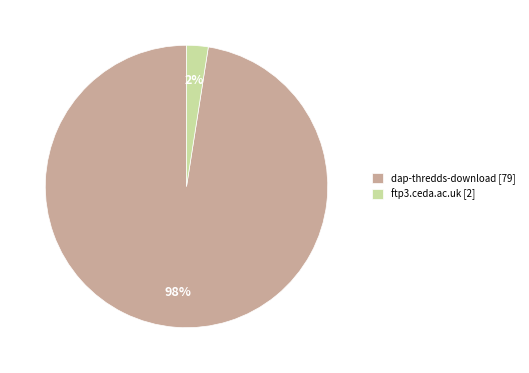

Rank the categories by value from highest to lowest.

dap-thredds-download, ftp3.ceda.ac.uk